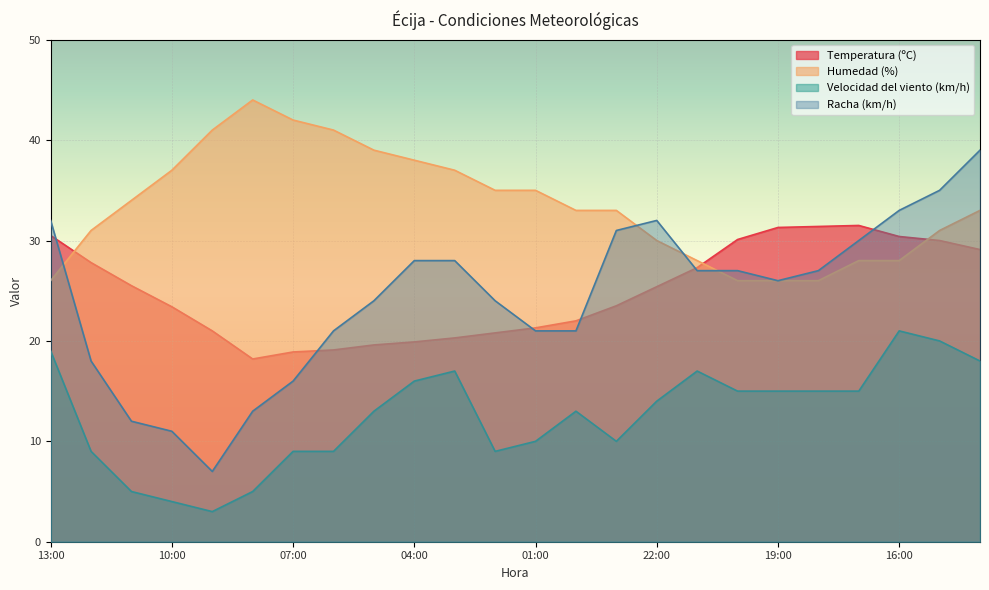

True or false: Racha (km/h) and Velocidad del viento (km/h) cross at least once.

False